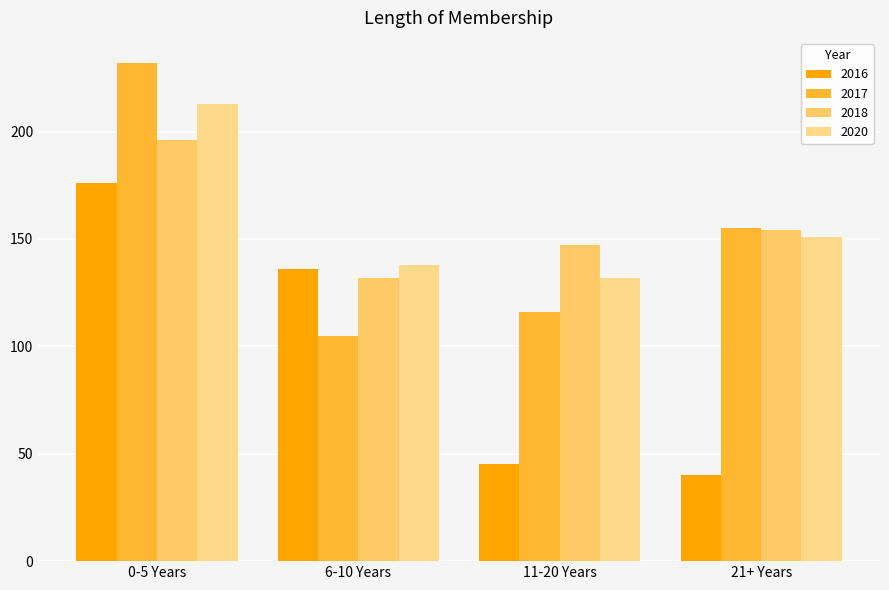

What is the label of the 3rd bar from the right?

6-10 Years